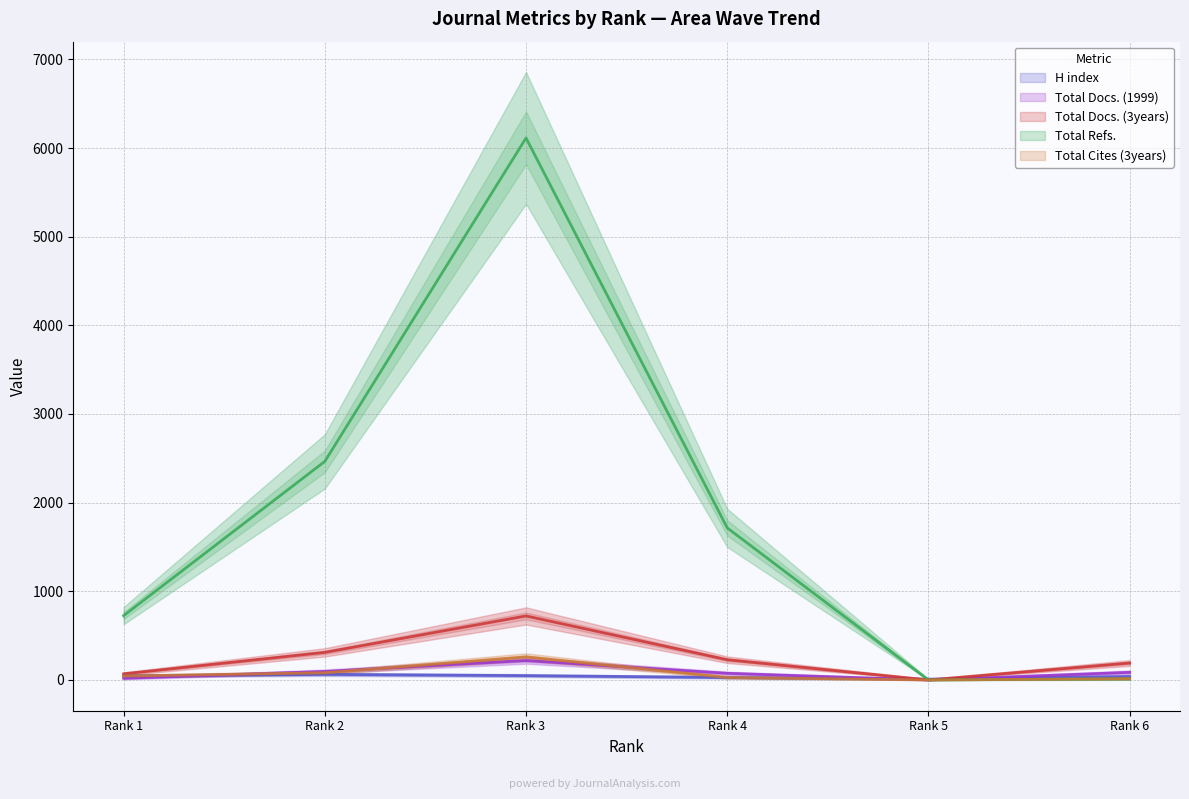

True or false: H index has more than 0 interior local peaks.

True